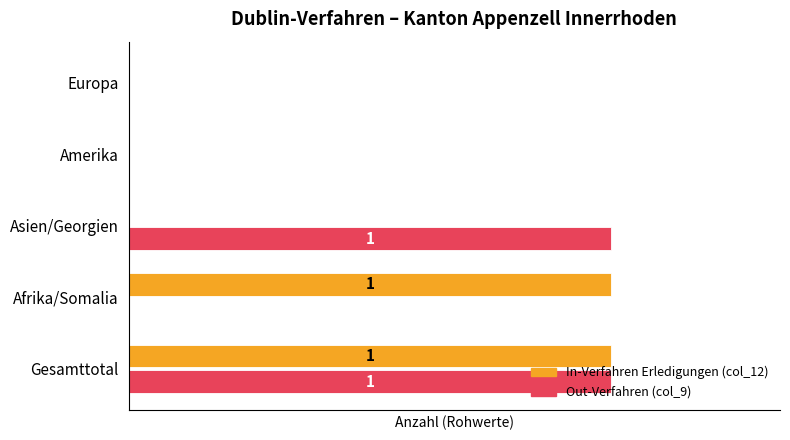

What are all the series names shown in the legend?

In-Verfahren Erledigungen (col_12), Out-Verfahren (col_9)